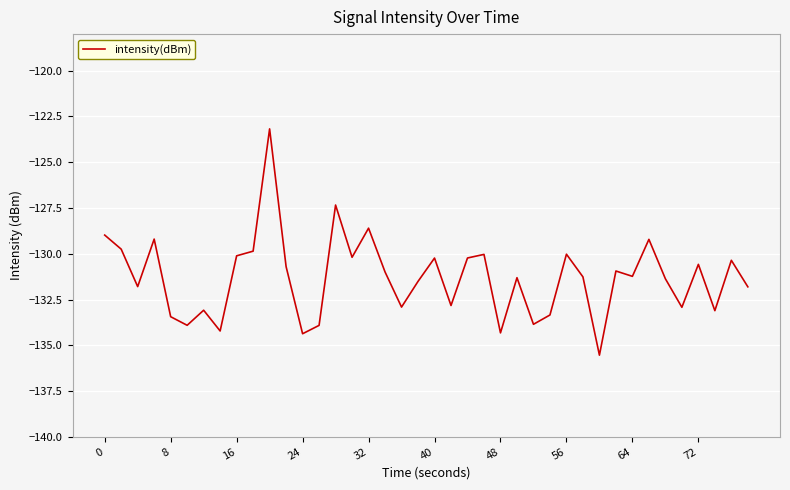

What is the smallest value displayed?

-135.5